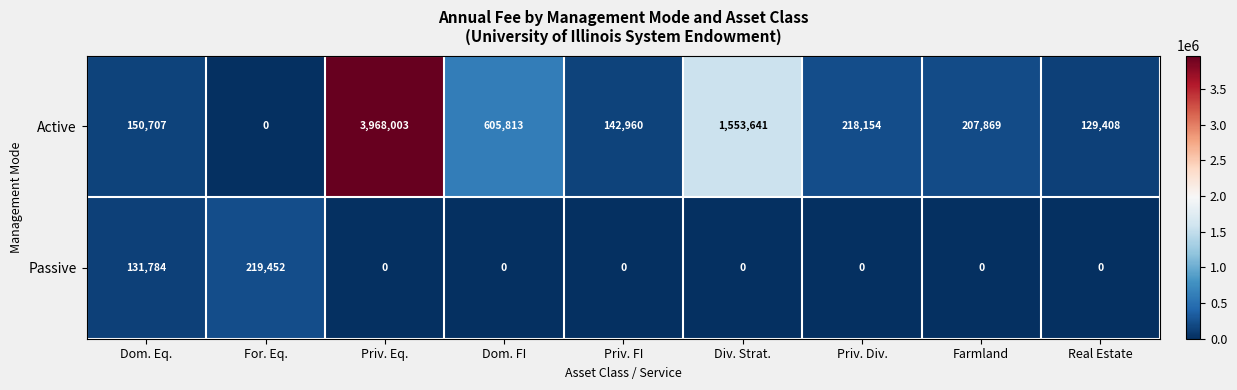

Reading right to left, list all the values displayed in this chart.

Active: 129408	207869	218154	1553641	142960	605813	3968003	0	150707
Passive: 0	0	0	0	0	0	0	219452	131784